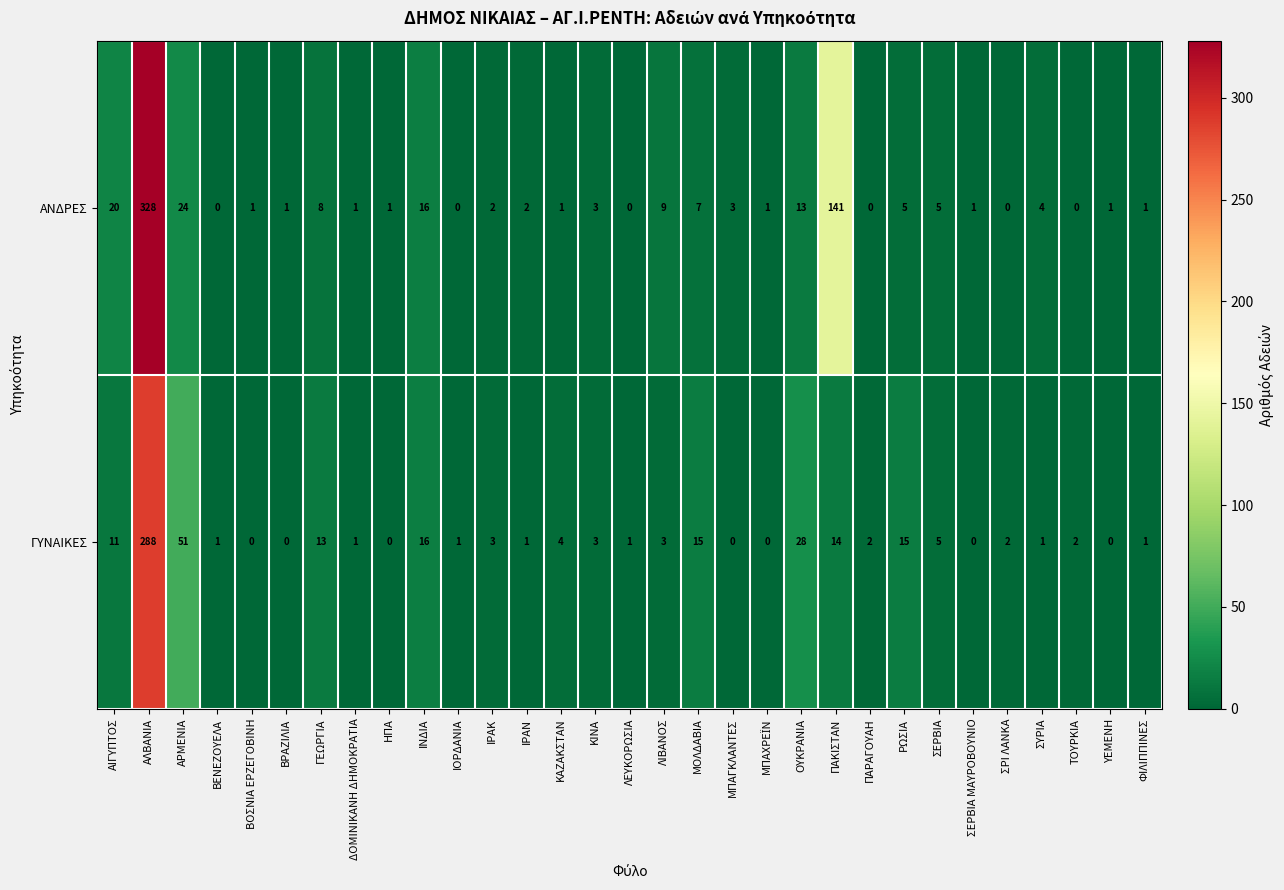

Which series has the largest total across all categories?

ΑΝΔΡΕΣ